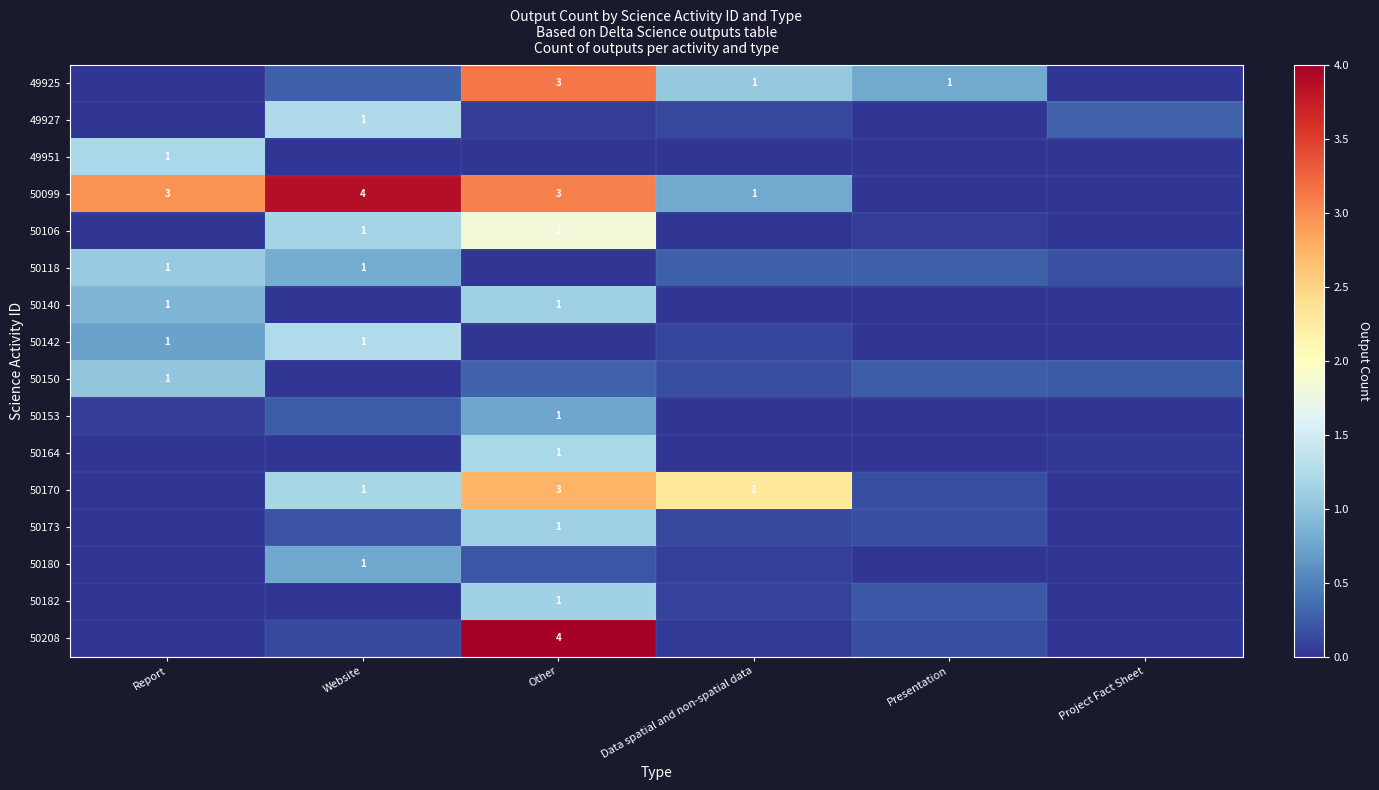

Where is 50150 nearest to the value 0?

Website